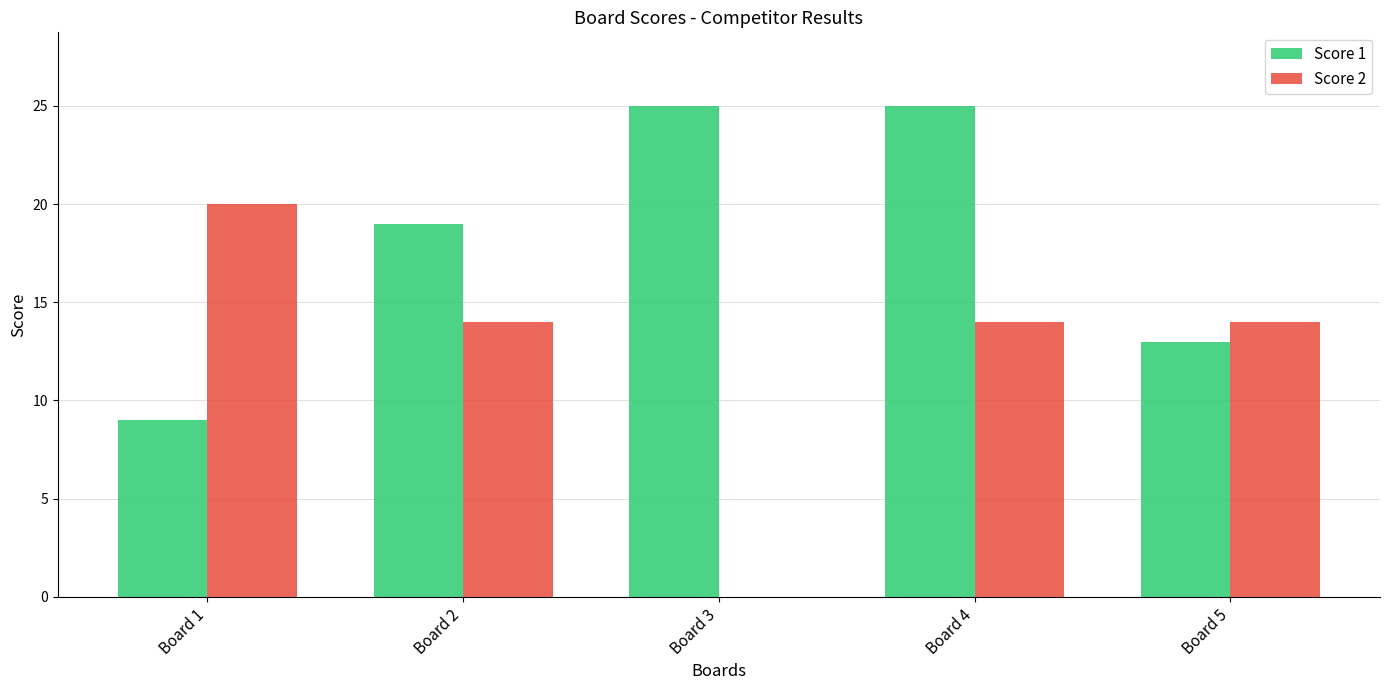

What is the sum of the Score 1 values at Board 5 and Board 4?

38